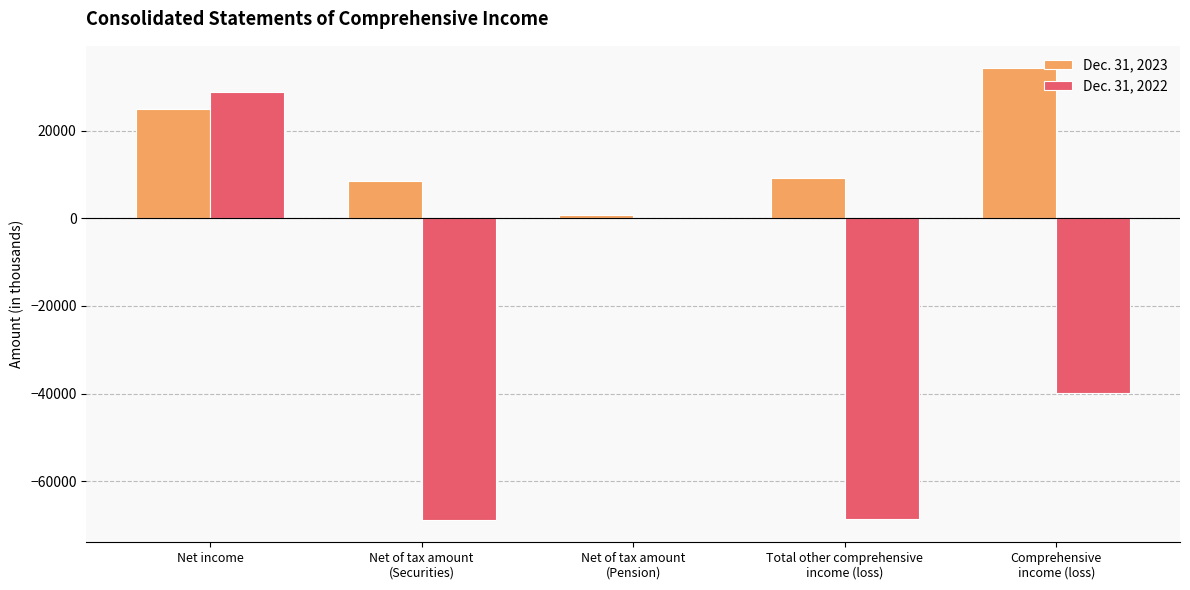

What are all the series names shown in the legend?

Dec. 31, 2023, Dec. 31, 2022